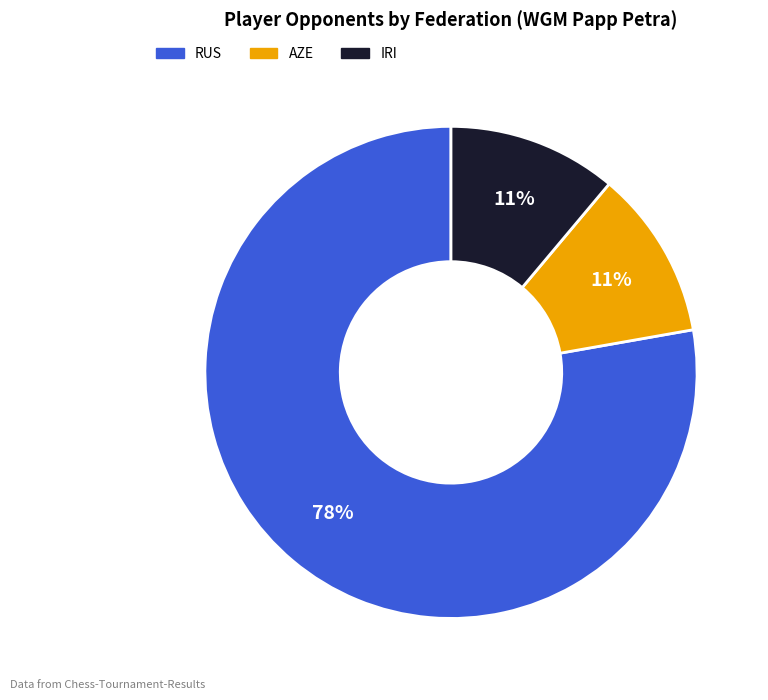

Does any single category account for the majority?

Yes